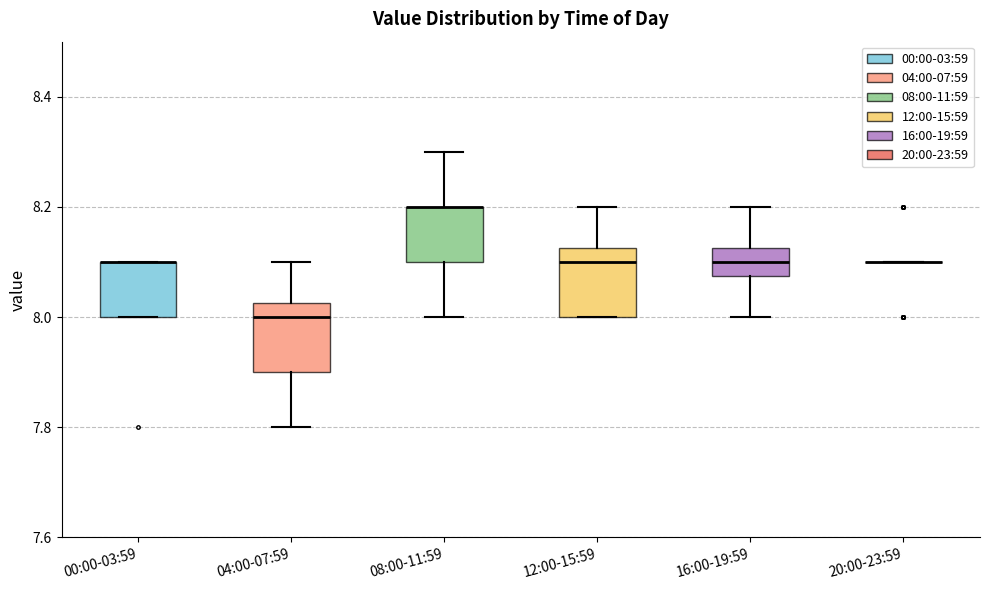

Reading left to right, read every box against the y-axis: the position of its median line, the range the box covers, and the ends of its whiskers. The values are not printed on the chart, so give them approximately, as read against the axis.

00:00-03:59: median 8.10 (drawn on the box's upper edge), box 8.00 to 8.10, whiskers 8.00 to 8.10
04:00-07:59: median 8.00, box 7.90 to 8.02, whiskers 7.80 to 8.10
08:00-11:59: median 8.20 (drawn on the box's upper edge), box 8.10 to 8.20, whiskers 8.00 to 8.30
12:00-15:59: median 8.10, box 8.00 to 8.12, whiskers 8.00 to 8.20
16:00-19:59: median 8.10, box 8.08 to 8.12, whiskers 8.00 to 8.20
20:00-23:59: box collapsed to a line at 8.10, whiskers 8.10 to 8.10